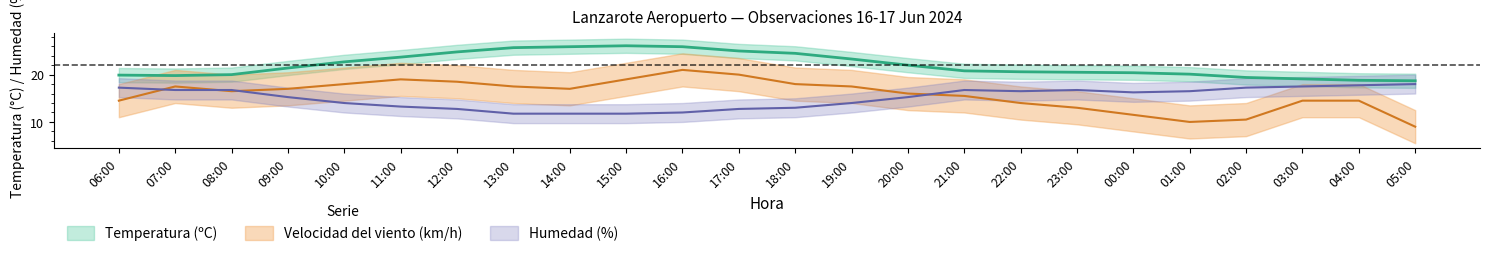

What is the sum of all Humedad (%) values?

361.5